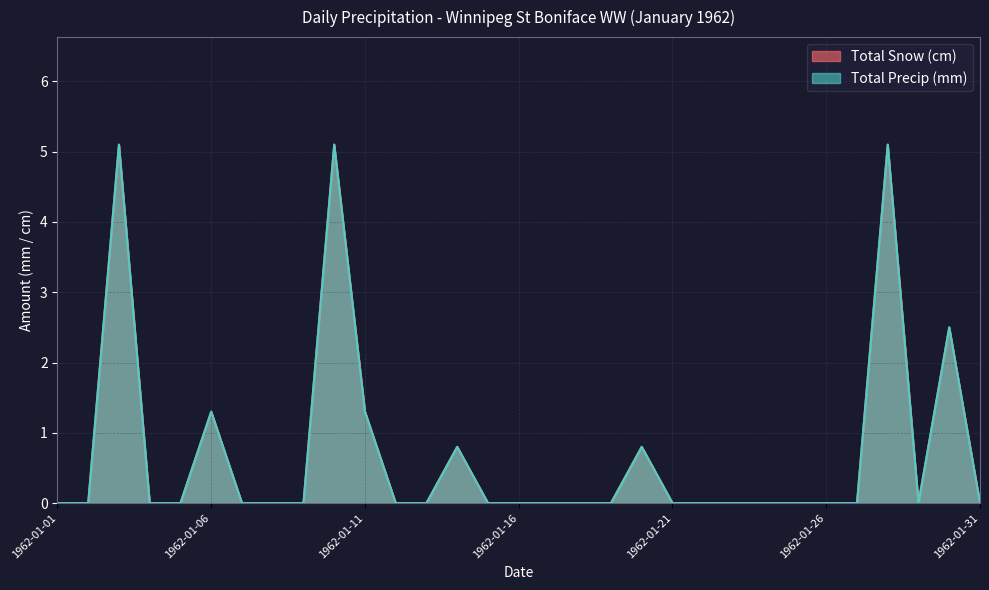

Reading left to right, what are all the values shown in this chart?

Total Snow (cm): 1962-01-01=0.0	1962-01-02=0.0	1962-01-03=5.1	1962-01-04=0.0	1962-01-05=0.0	1962-01-06=1.3	1962-01-07=0.0	1962-01-08=0.0	1962-01-09=0.0	1962-01-10=5.1	1962-01-11=1.3	1962-01-12=0.0	1962-01-13=0.0	1962-01-14=0.8	1962-01-15=0.0	1962-01-16=0.0	1962-01-17=0.0	1962-01-18=0.0	1962-01-19=0.0	1962-01-20=0.8	1962-01-21=0.0	1962-01-22=0.0	1962-01-23=0.0	1962-01-24=0.0	1962-01-25=0.0	1962-01-26=0.0	1962-01-27=0.0	1962-01-28=5.1	1962-01-29=0.0	1962-01-30=2.5	1962-01-31=0.0
Total Precip (mm): 1962-01-01=0.0	1962-01-02=0.0	1962-01-03=5.1	1962-01-04=0.0	1962-01-05=0.0	1962-01-06=1.3	1962-01-07=0.0	1962-01-08=0.0	1962-01-09=0.0	1962-01-10=5.1	1962-01-11=1.3	1962-01-12=0.0	1962-01-13=0.0	1962-01-14=0.8	1962-01-15=0.0	1962-01-16=0.0	1962-01-17=0.0	1962-01-18=0.0	1962-01-19=0.0	1962-01-20=0.8	1962-01-21=0.0	1962-01-22=0.0	1962-01-23=0.0	1962-01-24=0.0	1962-01-25=0.0	1962-01-26=0.0	1962-01-27=0.0	1962-01-28=5.1	1962-01-29=0.0	1962-01-30=2.5	1962-01-31=0.0